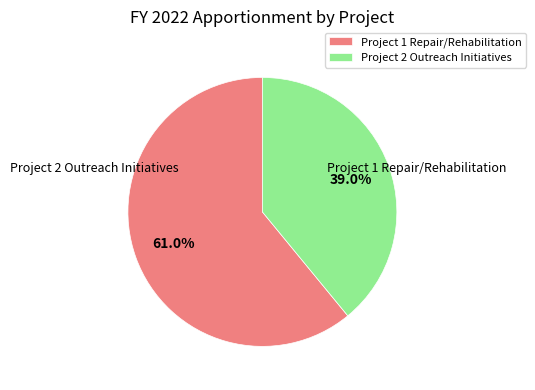

Count the number of slices in the pie.

2